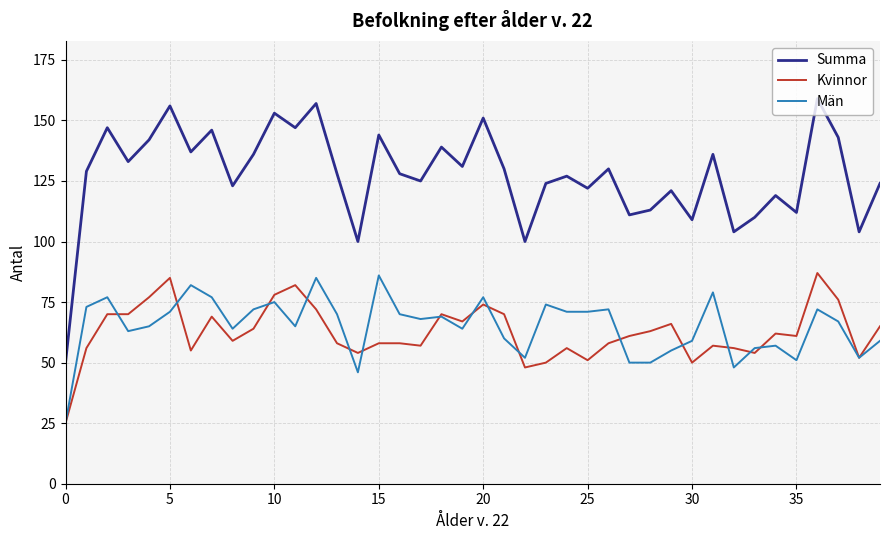

Which series has the largest total across all categories?

Summa